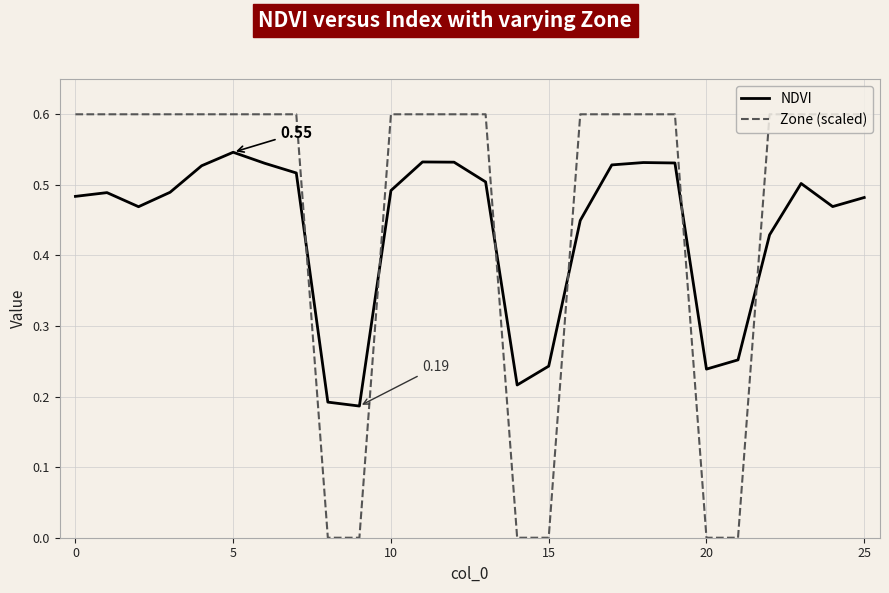

At how many categories does at least one series exceed 0?

26